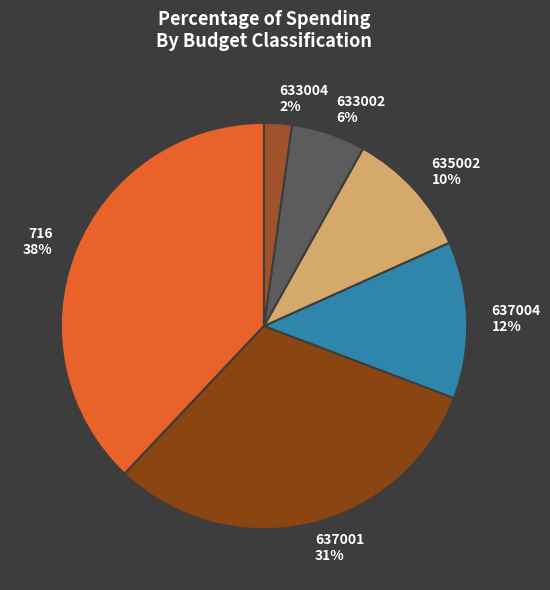

Rank the categories by value from lowest to highest.

633004 2%, 633002 6%, 635002 10%, 637004 12%, 637001 31%, 716 38%